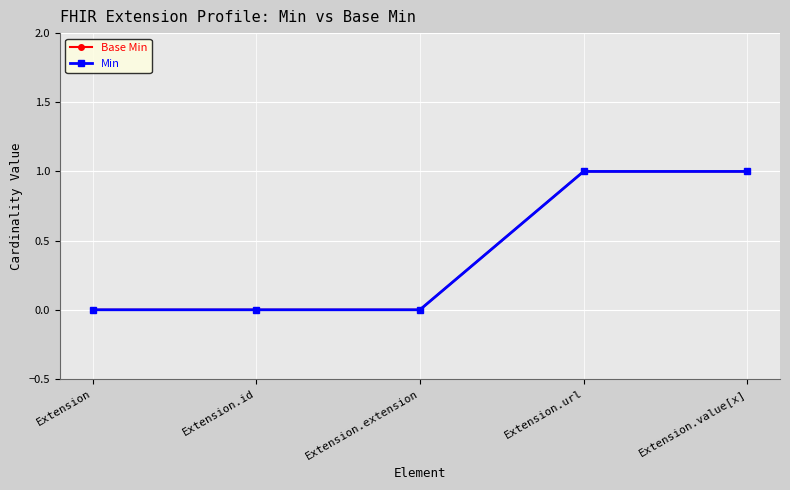

Reading left to right, list all the values displayed in this chart.

Base Min: Extension=0	Extension.id=0	Extension.extension=0	Extension.url=1	Extension.value[x]=1
Min: Extension=0	Extension.id=0	Extension.extension=0	Extension.url=1	Extension.value[x]=1